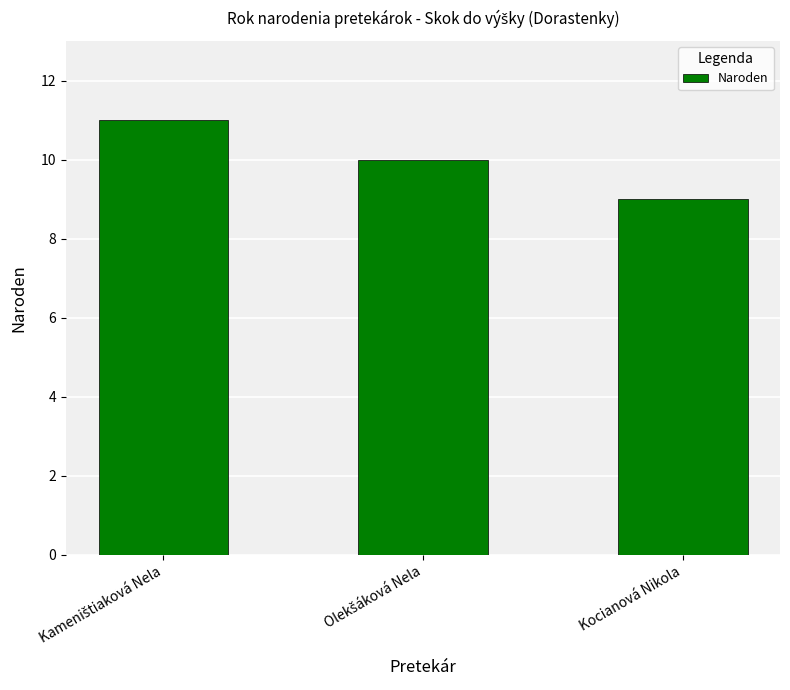

Does the chart contain any negative values?

No